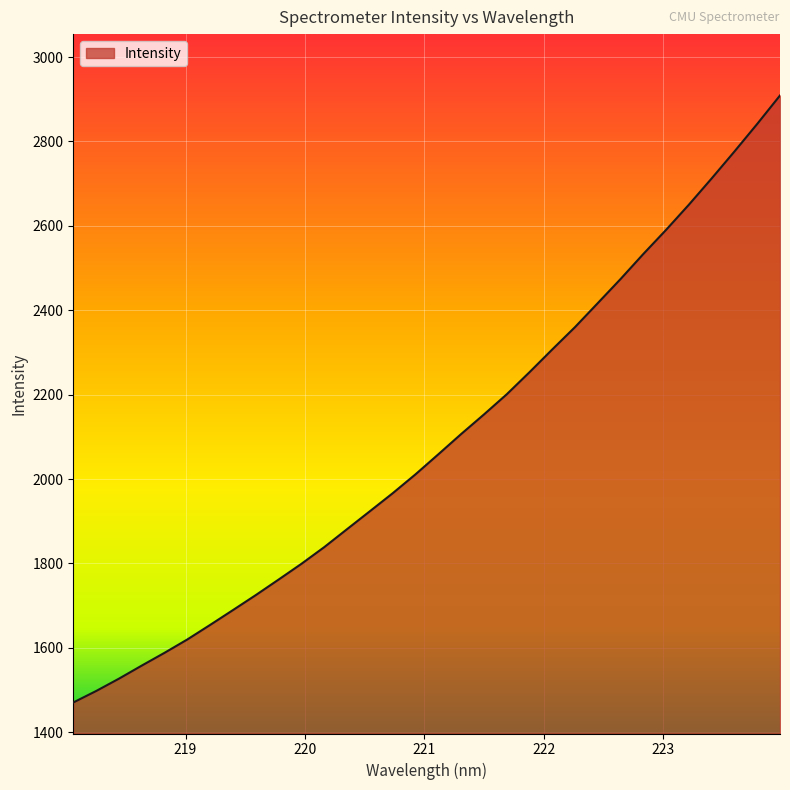

What is the greatest value displayed?

2909.0